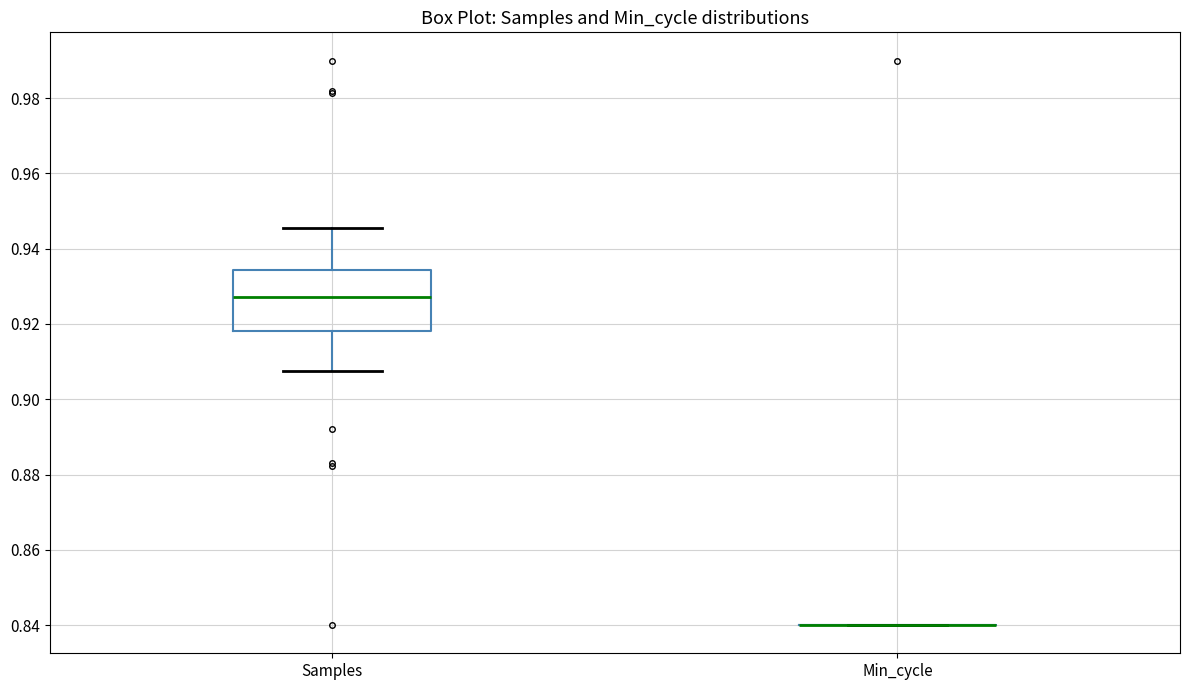

Reading left to right, transcribe this box plot: for each box, give where its median line is, the range the box spans, and where its two whiskers end, as read against the y-axis. The values are not printed on the chart, so give them approximately, as read against the axis.

Samples: median 0.928, box 0.918 to 0.934, whiskers 0.908 to 0.946
Min_cycle: box collapsed to a line at 0.840, whiskers 0.840 to 0.840